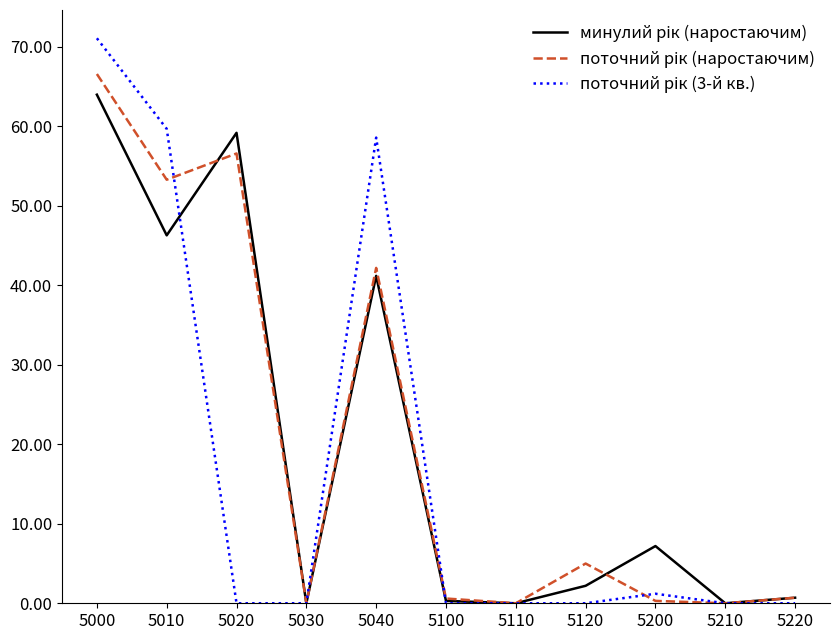

How many lines are shown in the chart?

3